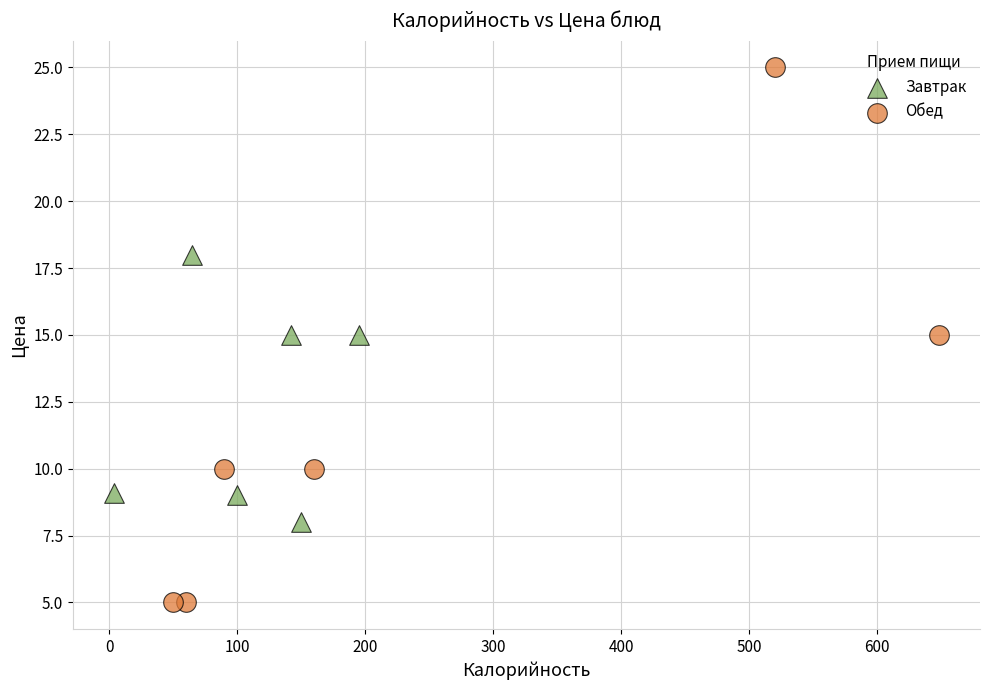

Which series reaches the maximum Y coordinate?

Обед